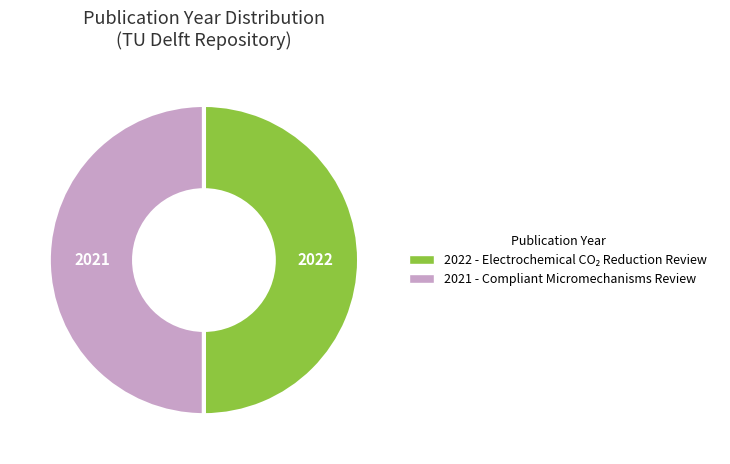

How many slices are in this pie chart?

2